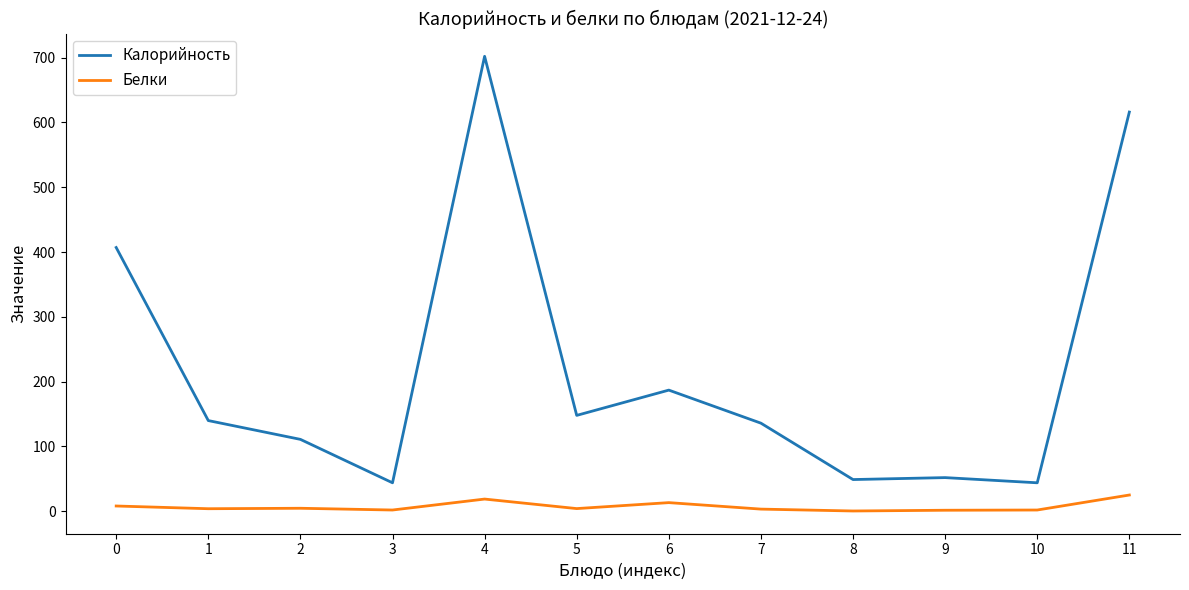

How many series are shown in this chart?

2